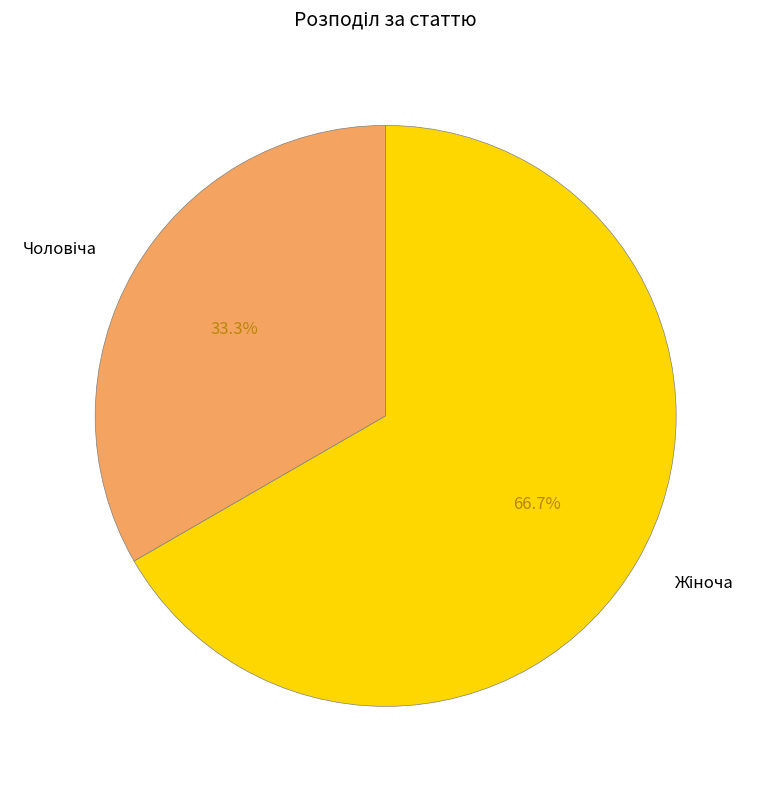

True or false: Жіноча accounts for 81% of the total.

False